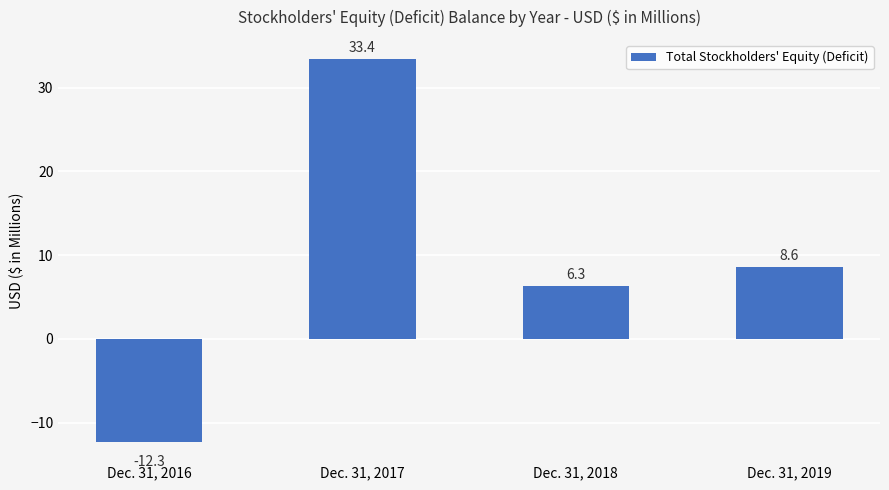

What is the smallest value displayed?

-12.3